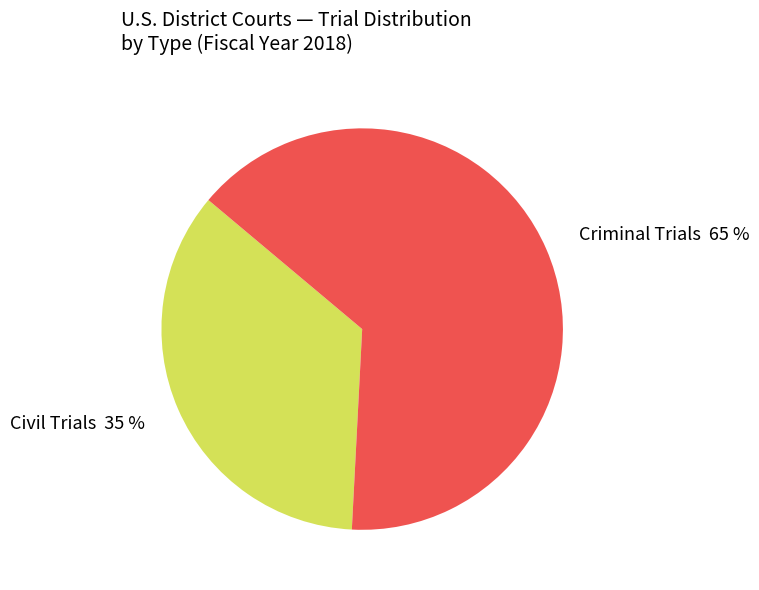

The Criminal Trials slice represents 65% of the pie. True or false?

True